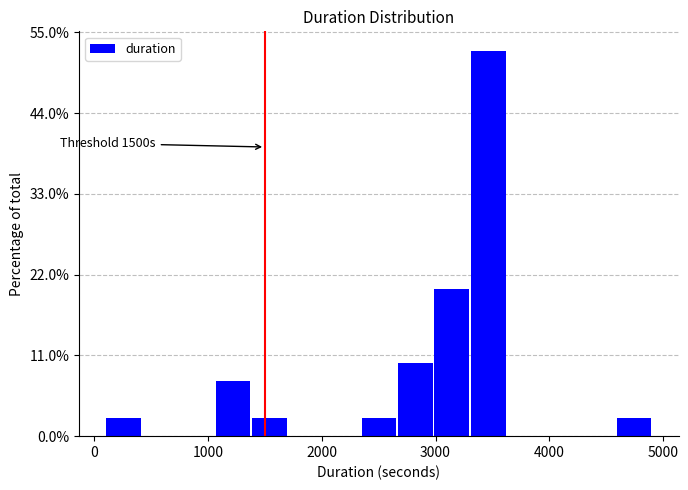

Read against the x-axis, roughly where is the centre of the tallest bar?

3500